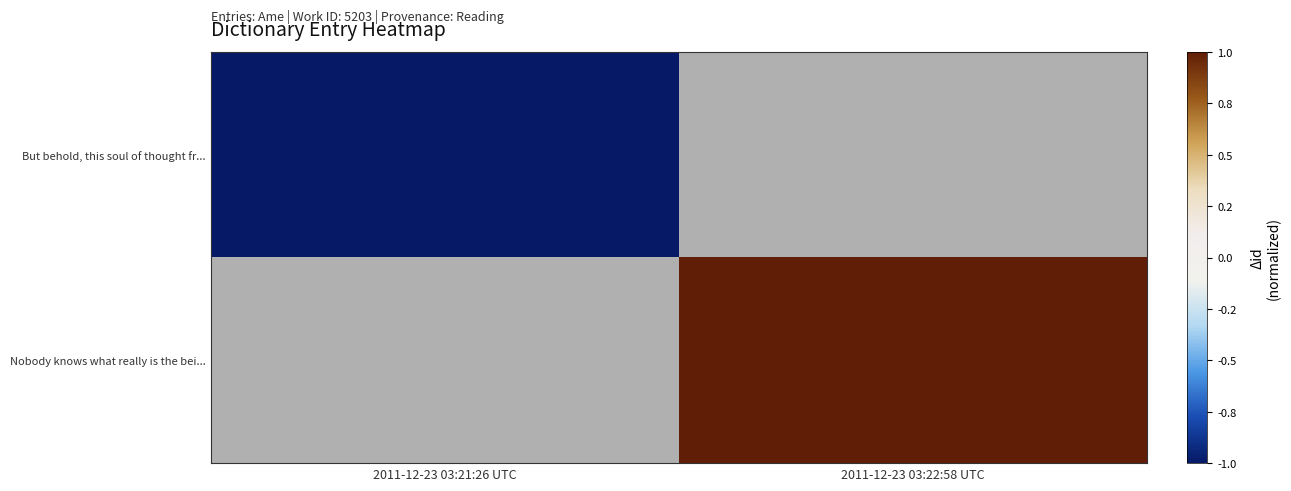

List the series in order of their overall mean, lowest first.

But behold, this soul of thought fr..., Nobody knows what really is the bei...